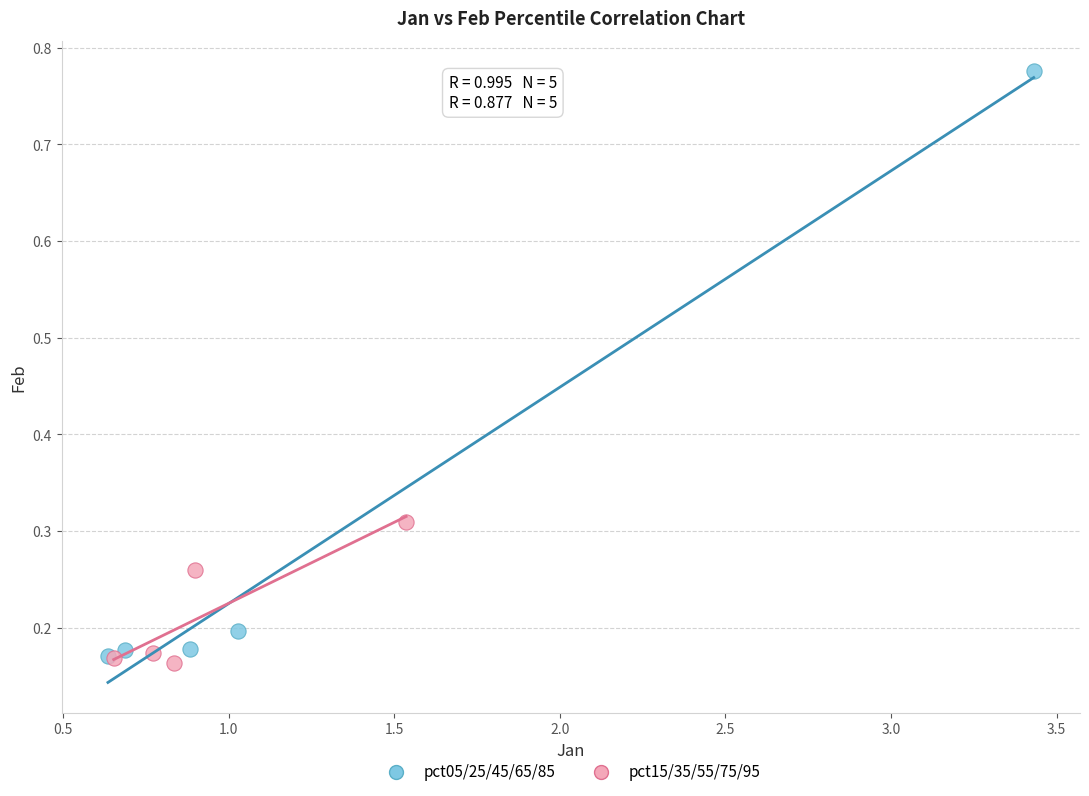

Which series reaches the maximum Y coordinate?

pct05/25/45/65/85